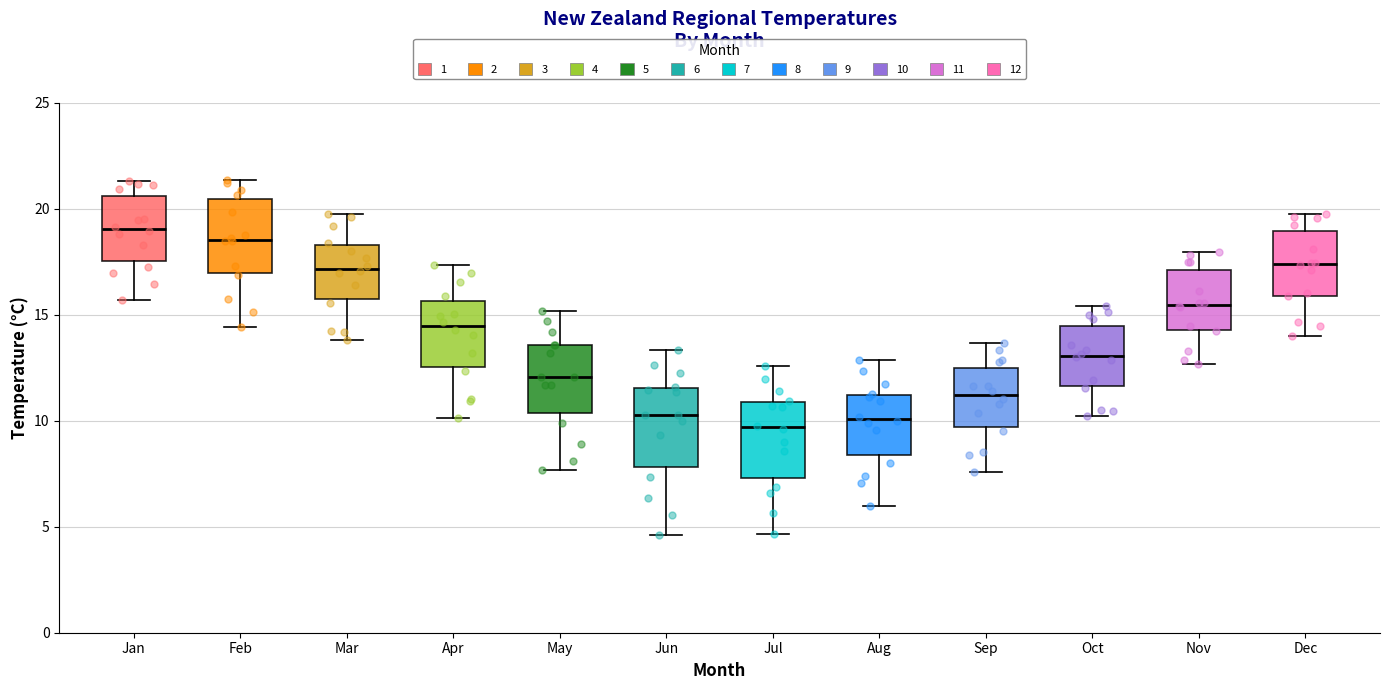

Which box has the highest median line?

Jan